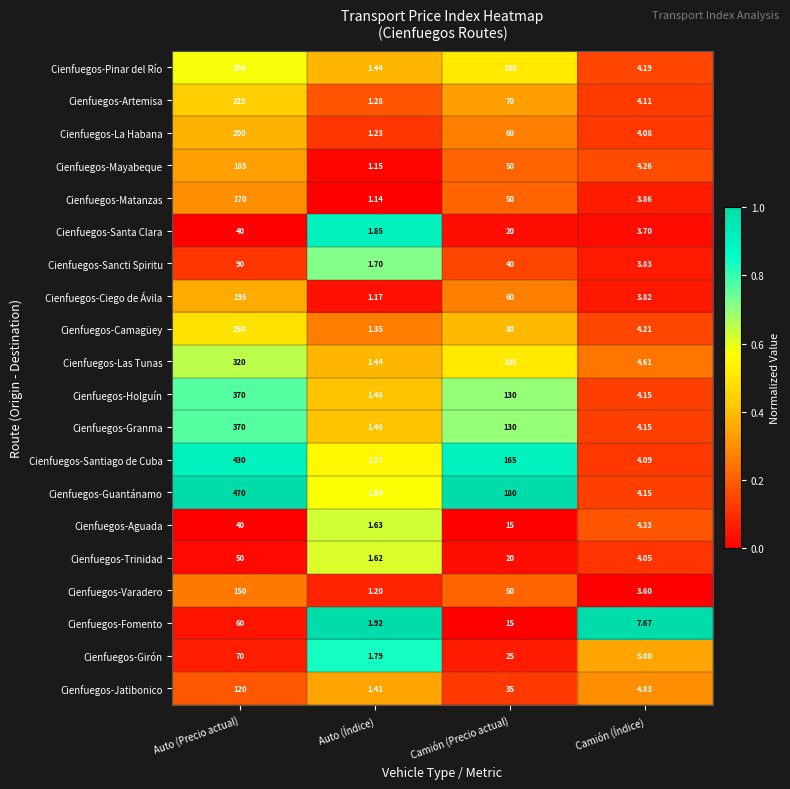

Is the value of Cienfuegos-Matanzas at Auto (Precio actual) greater than the value of Cienfuegos-Fomento at Camión (Índice)?

Yes